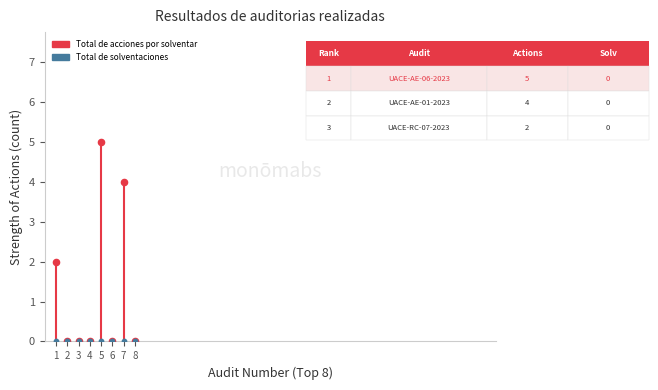

Which series has the largest total across all categories?

Total de acciones por solventar